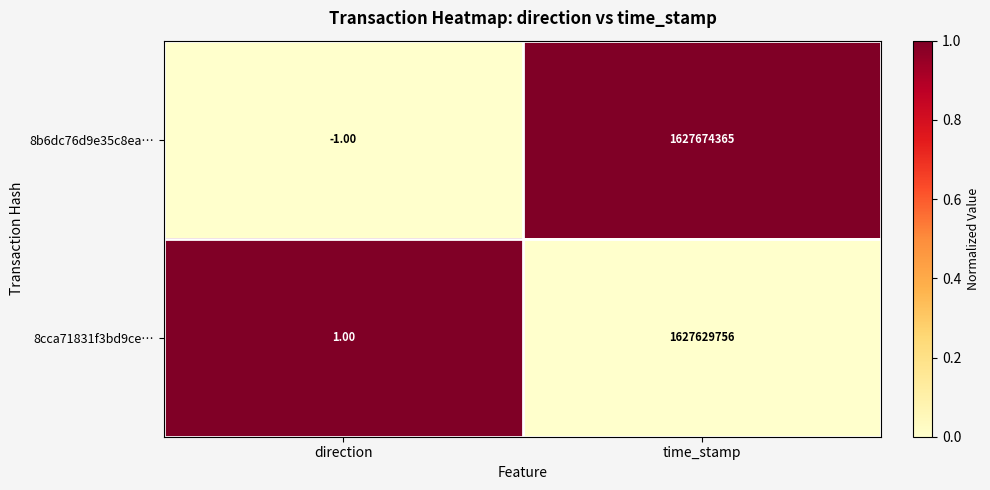

Which series has the largest total across all categories?

8b6dc76d9e35c8ea…